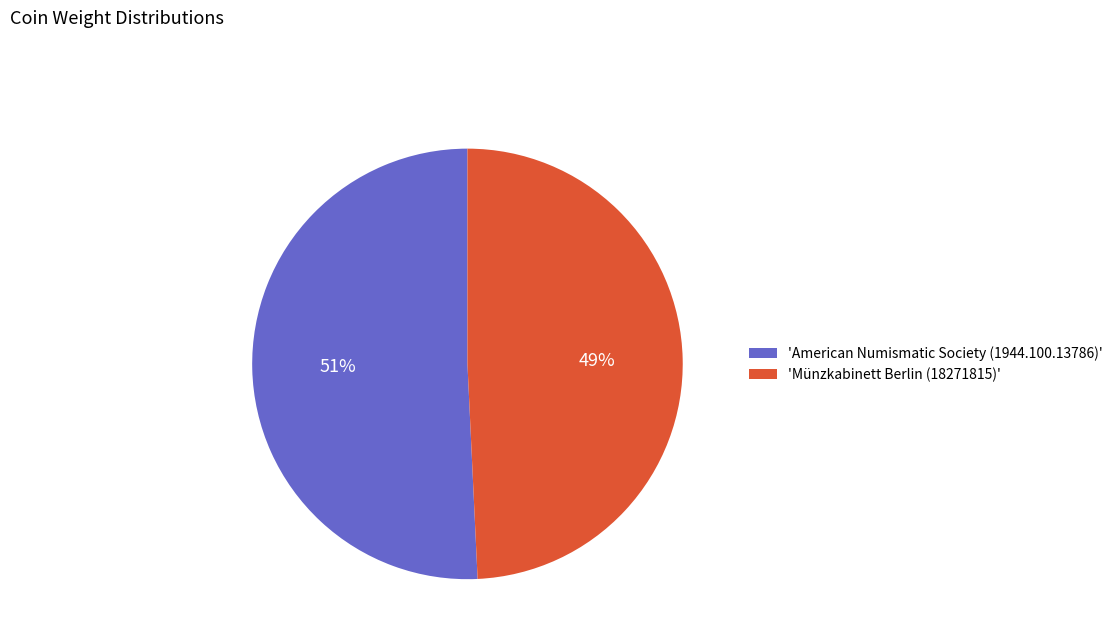

Which slice is the smallest?

'Münzkabinett Berlin (18271815)'